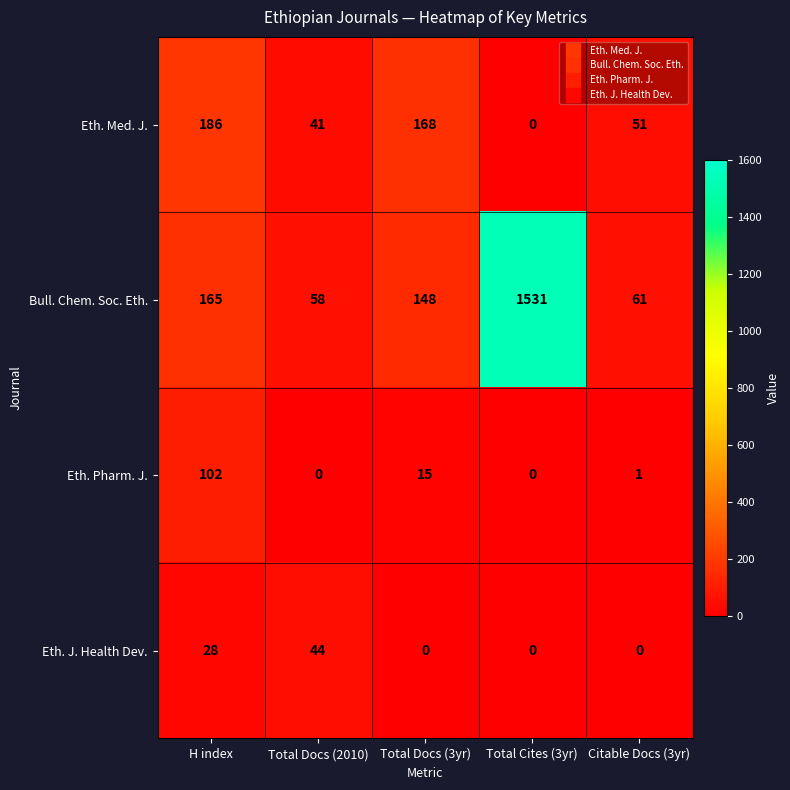

Reading left to right, what are all the values shown in this chart?

Eth. Med. J.: 186	41	168	0	51
Bull. Chem. Soc. Eth.: 165	58	148	1531	61
Eth. Pharm. J.: 102	0	15	0	1
Eth. J. Health Dev.: 28	44	0	0	0